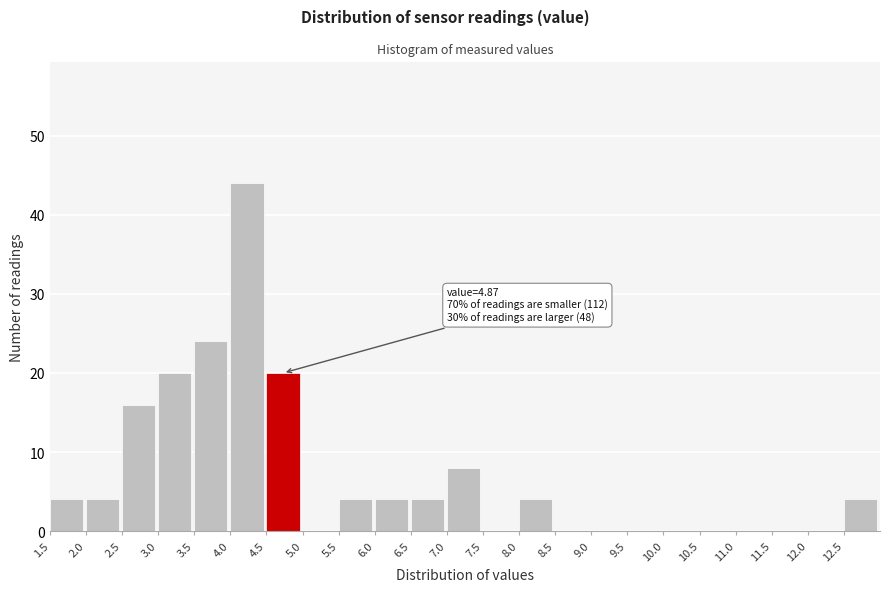

Which range on the x-axis has the tallest bar?

4.0 to 4.5